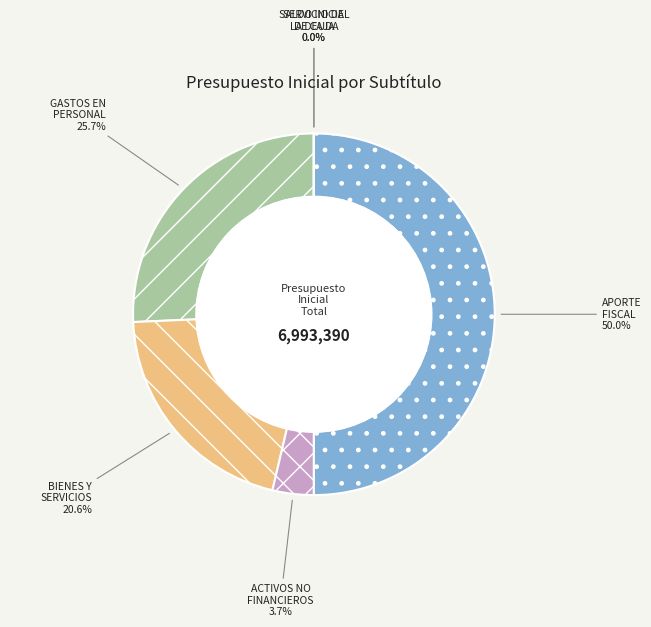

The GASTOS EN PERSONAL slice represents 26% of the pie. True or false?

True